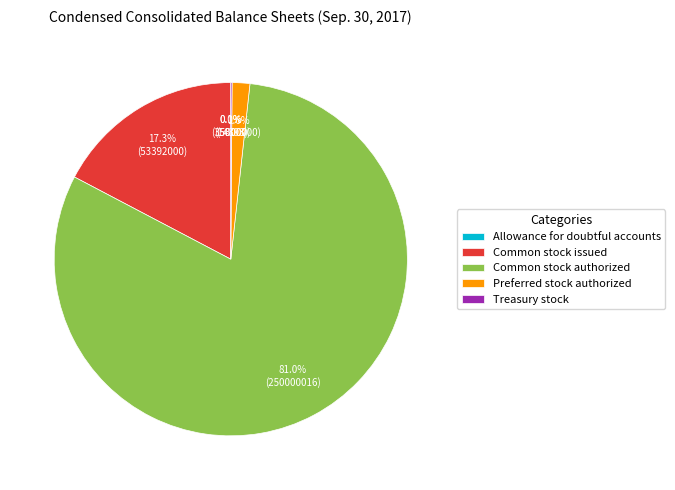

Which category has the biggest portion of the pie?

Common stock authorized